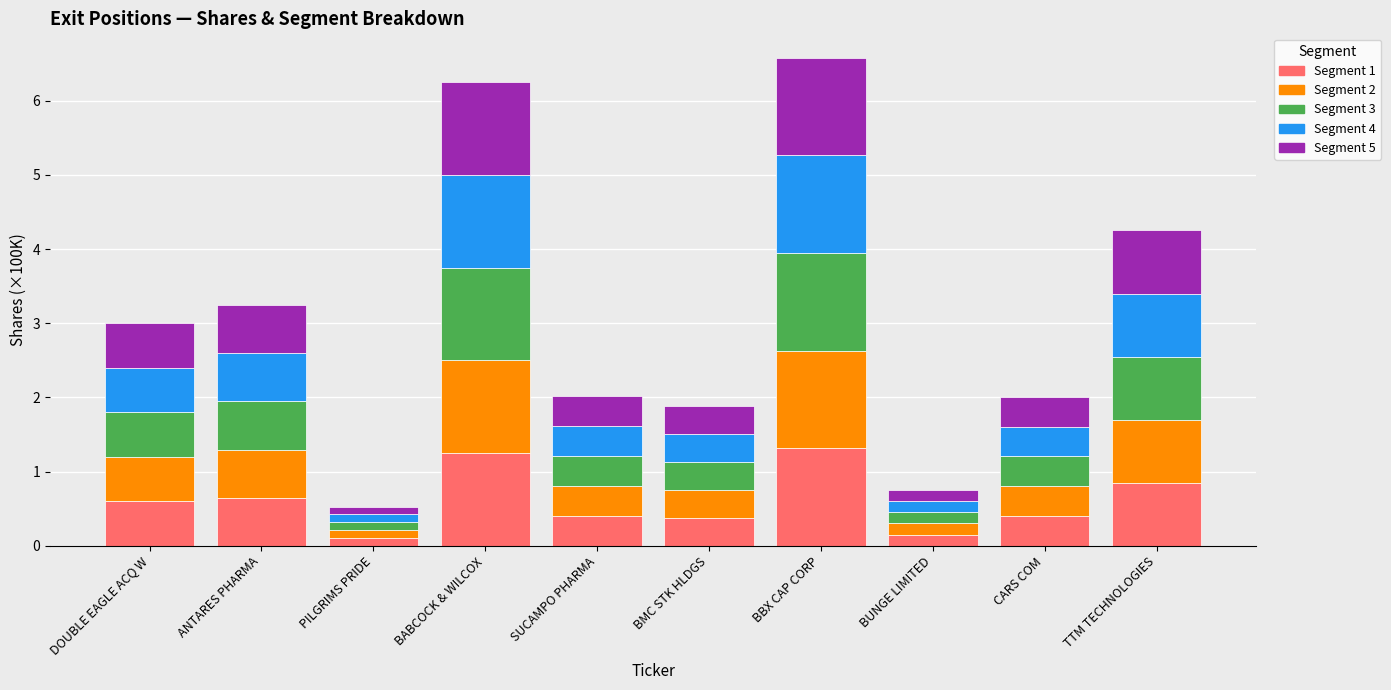

Is it true that Segment 1 equals 0.3 at DOUBLE EAGLE ACQ W?

False